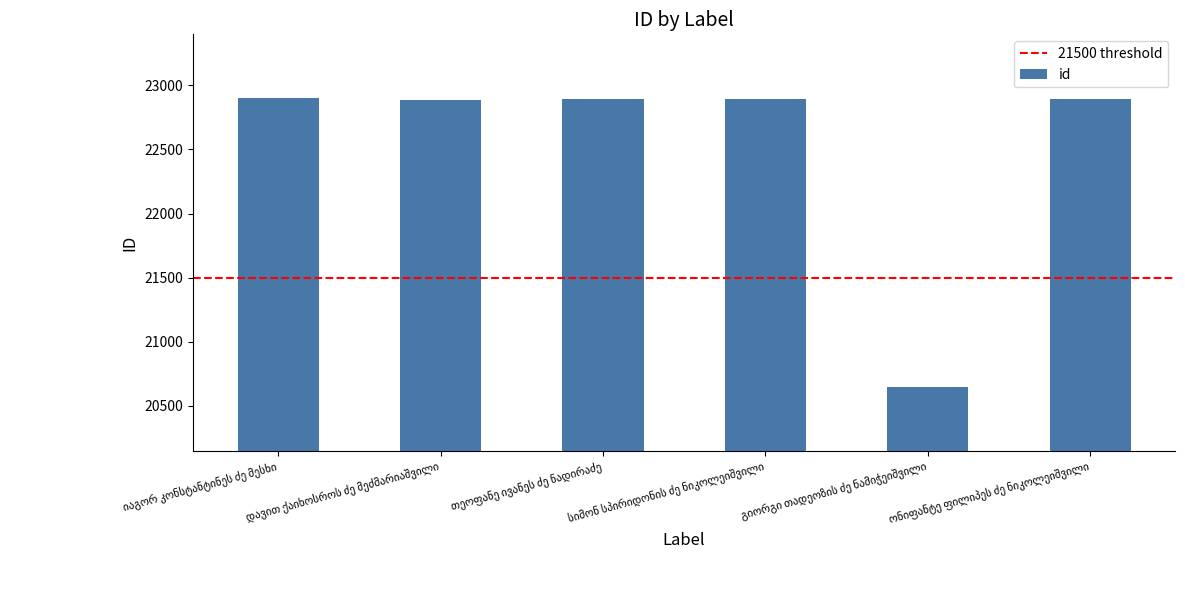

What is the sum of all values?

135120